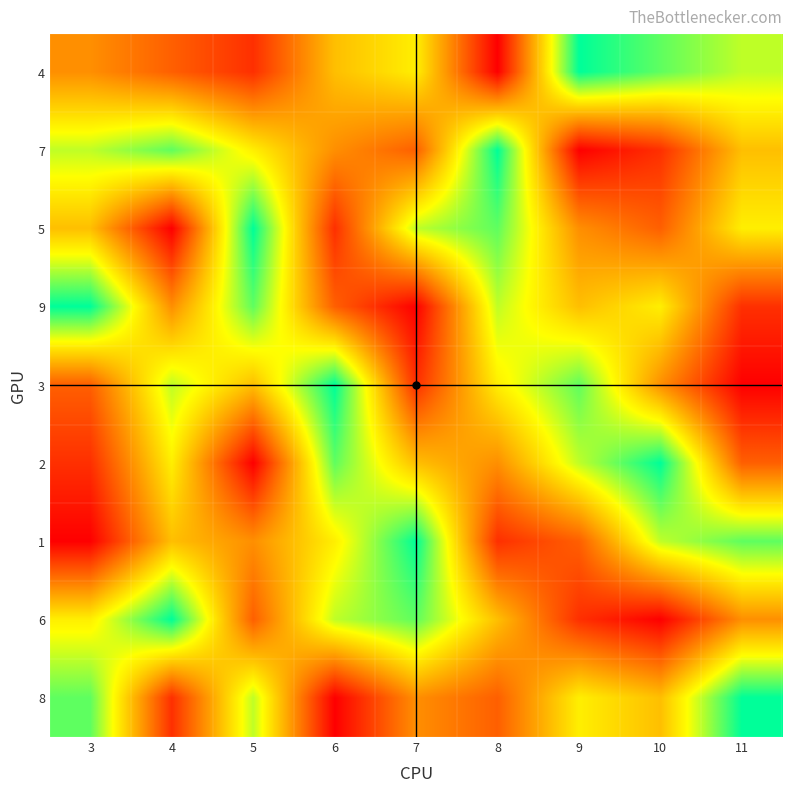

What is the smallest value displayed?

1